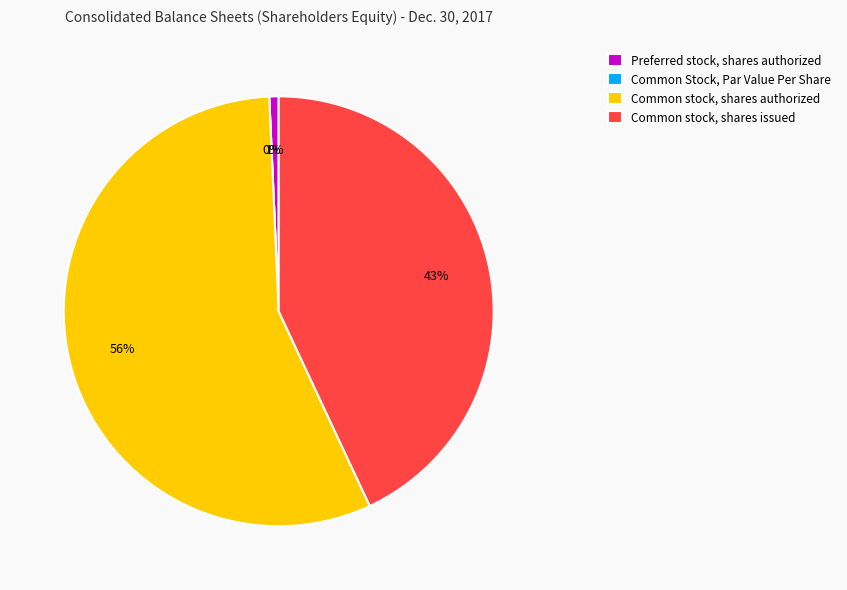

Which slice is the largest?

Common stock, shares authorized